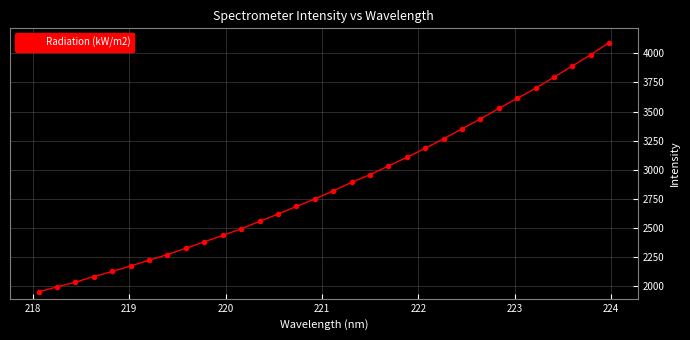

True or false: the data has more than 2 interior local peaks.

False